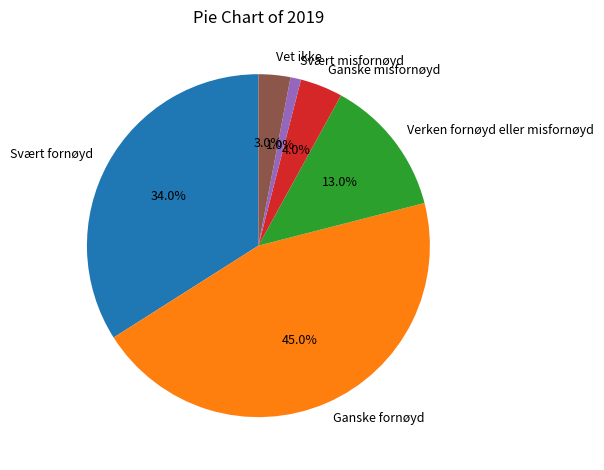

Rank the categories by value from highest to lowest.

Ganske fornøyd, Svært fornøyd, Verken fornøyd eller misfornøyd, Ganske misfornøyd, Vet ikke, Svært misfornøyd